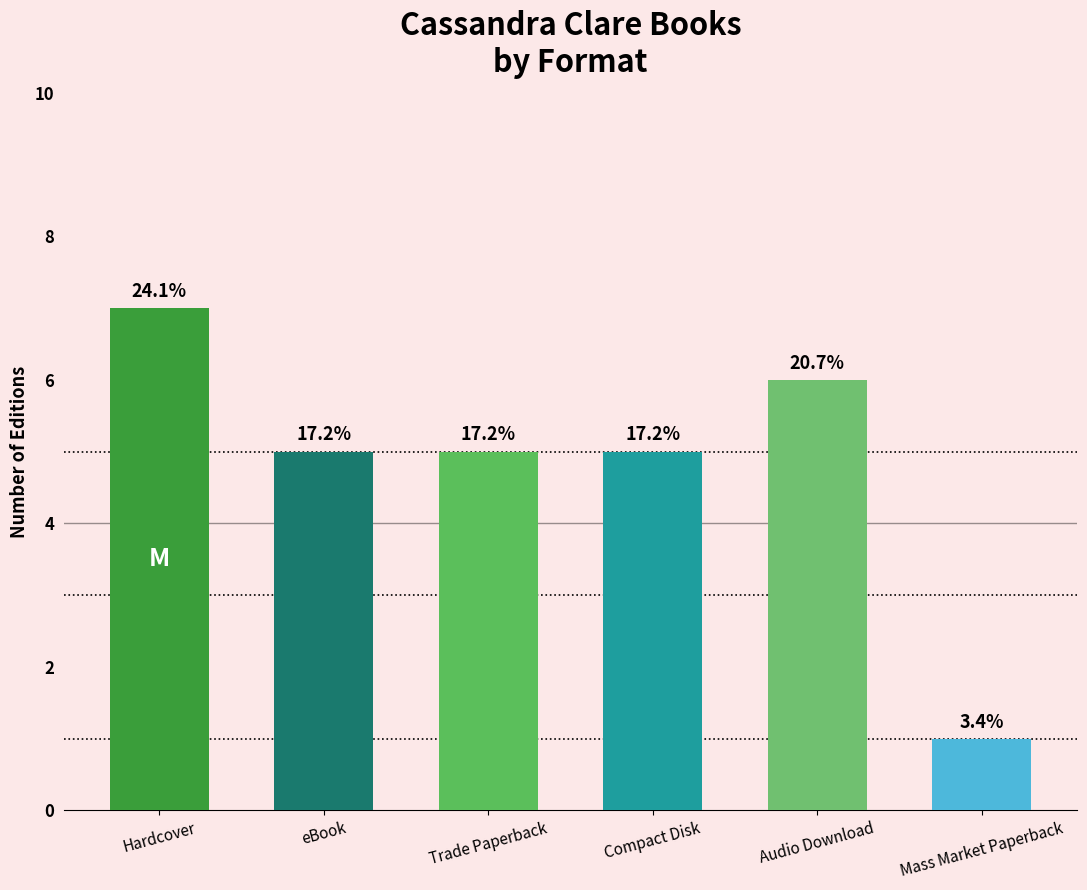

List the labels in order of value, largest first.

Hardcover, Audio Download, eBook, Trade Paperback, Compact Disk, Mass Market Paperback